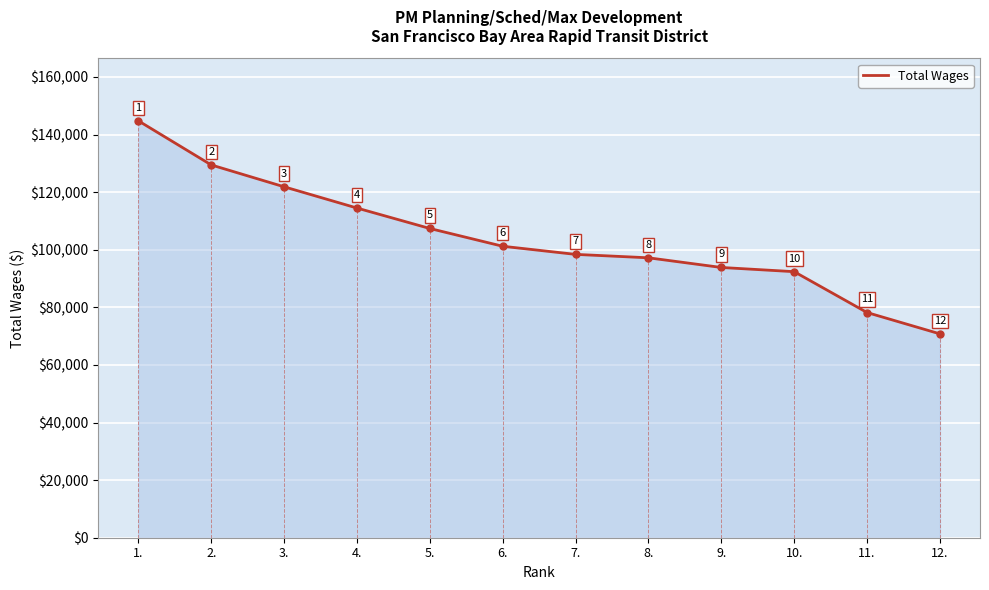

At which label does the data first exceed 101198?

1.